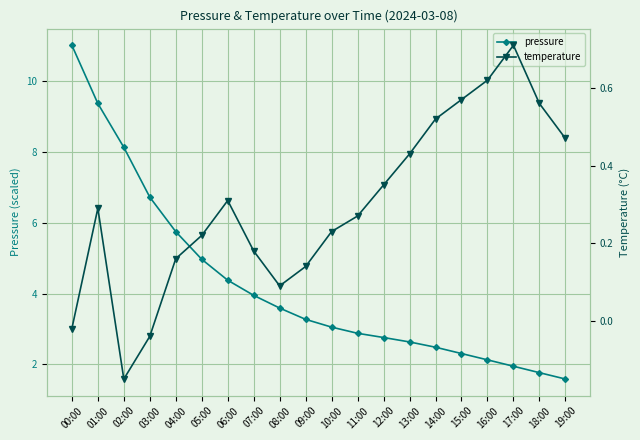

At which category is the sum across all series the highest?

00:00